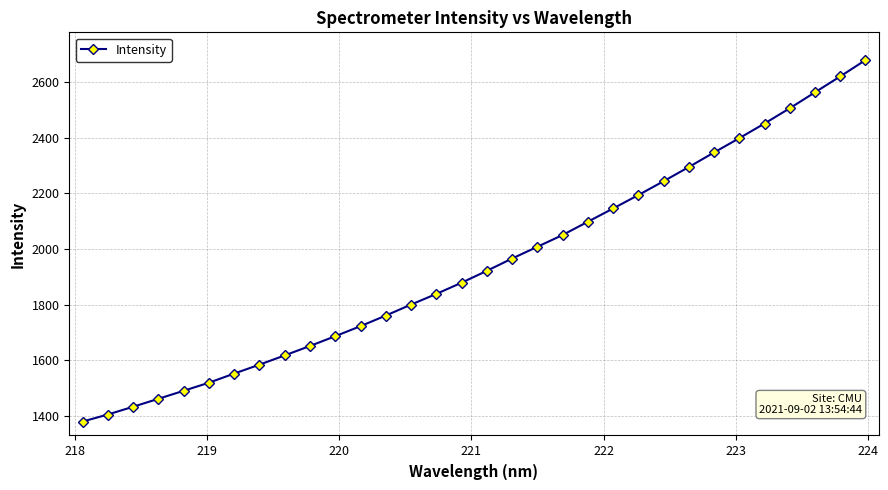

What is the greatest value displayed?

2679.4